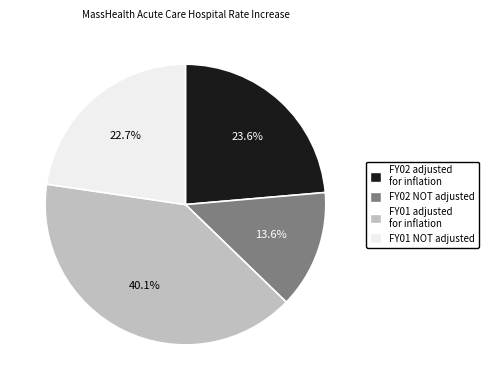

To the nearest percent, what is the difference between the FY01 NOT adjusted and FY02 NOT adjusted slice percentages?

9%